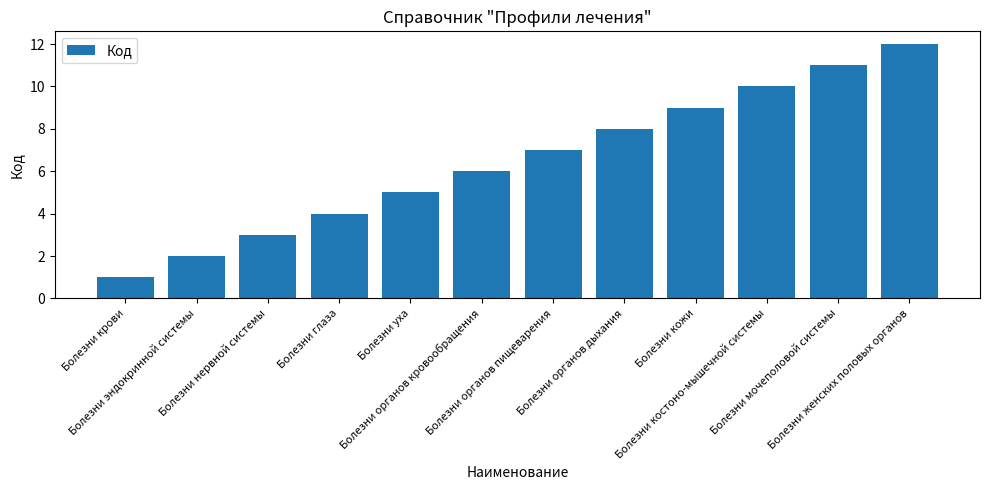

How many bars are there in total?

12